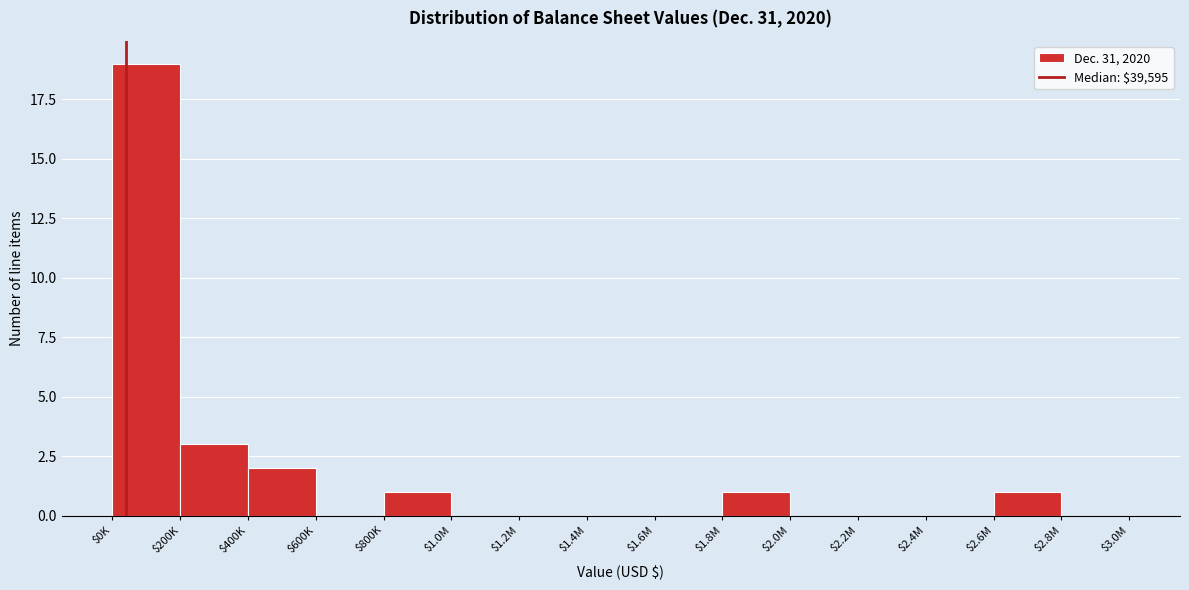

The chart shows a value of 0 at $2.2M. True or false?

True